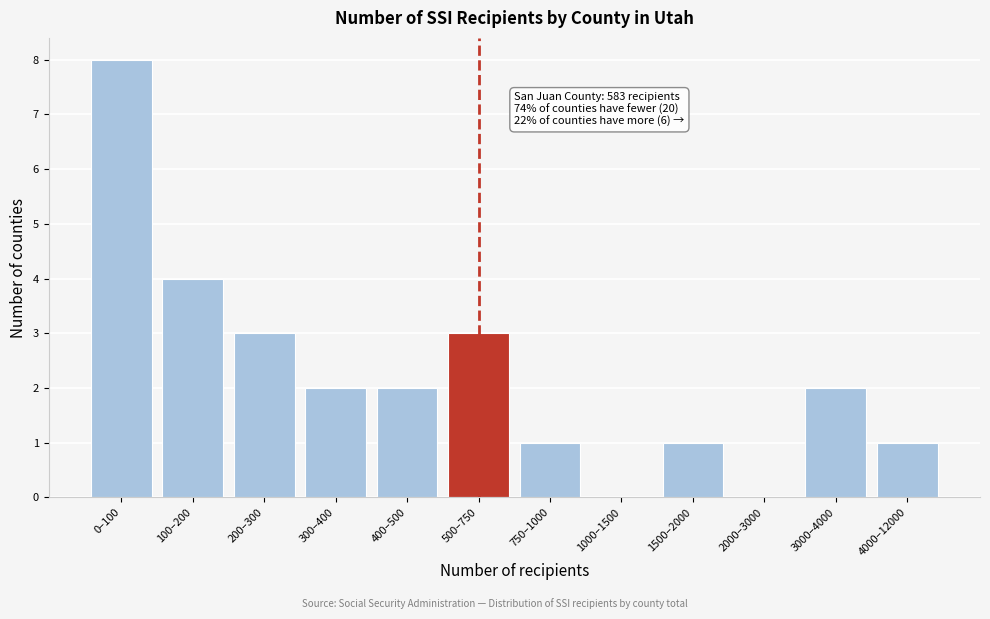

Reading left to right, what are all the values shown in this chart?

0–100=8	100–200=4	200–300=3	300–400=2	400–500=2	500–750=3	750–1000=1	1000–1500=0	1500–2000=1	2000–3000=0	3000–4000=2	4000–12000=1